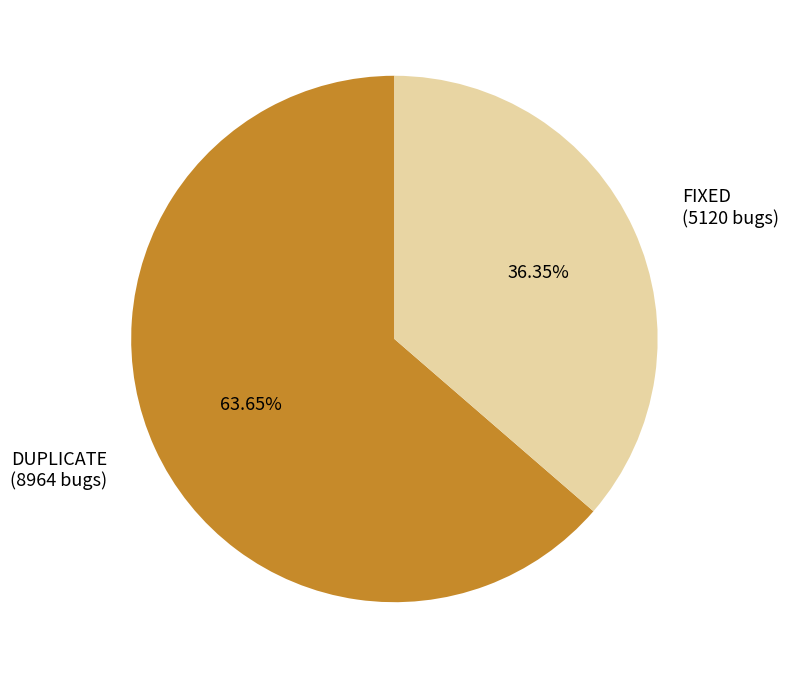

What percentage is the FIXED slice, to the nearest percent?

36%